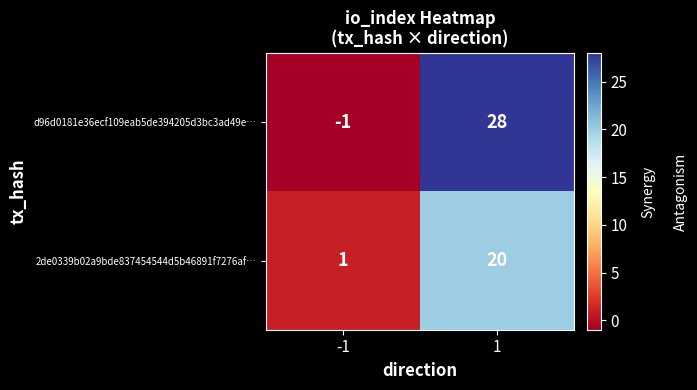

Reading right to left, extract all data points from this chart.

d96d0181e36ecf109eab5de394205d3bc3ad49e…: 28	-1
2de0339b02a9bde837454544d5b46891f7276af…: 20	1